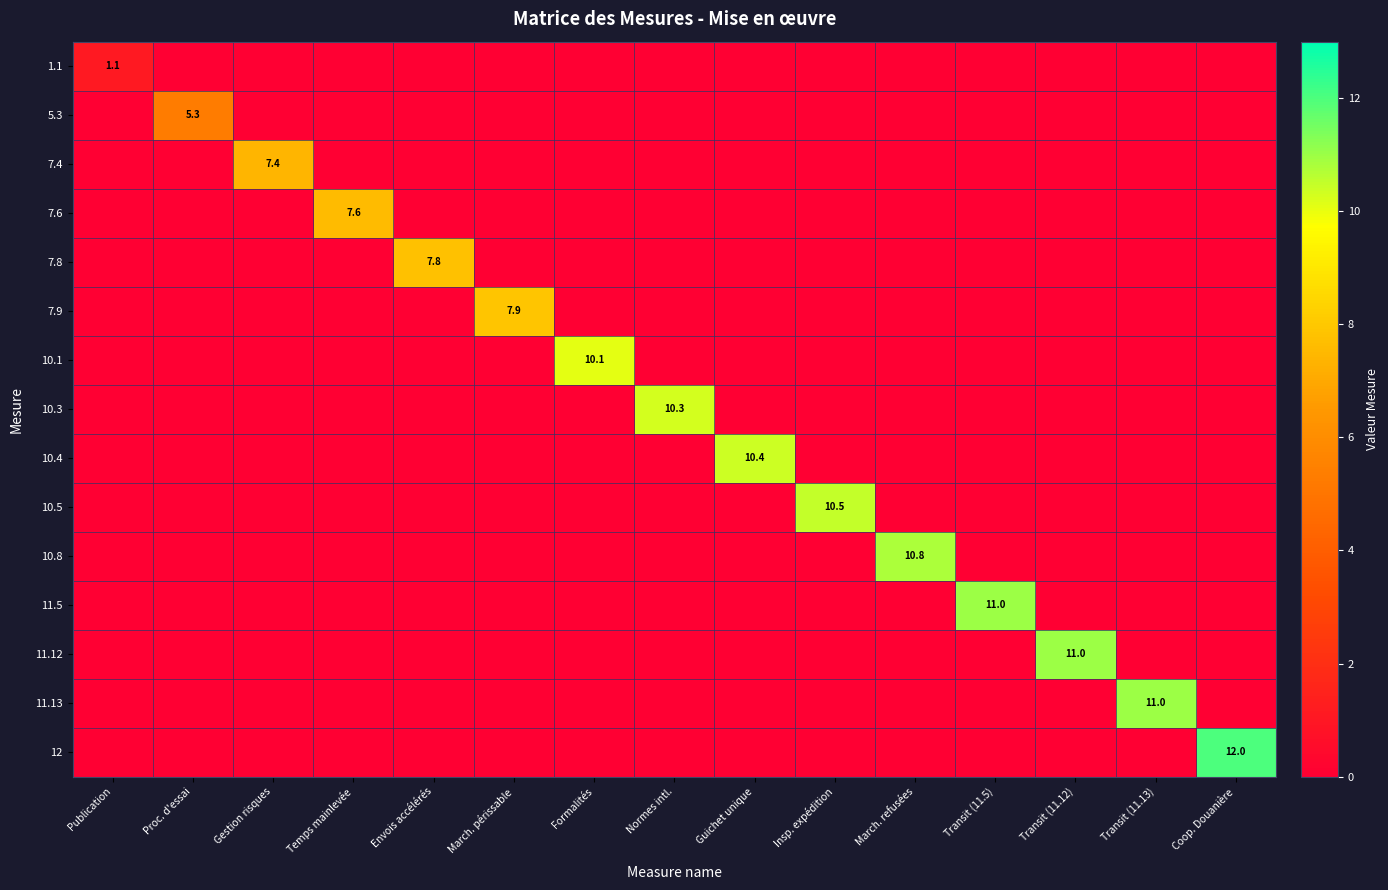

The value of 10.5 at Insp. expédition is 10.5. True or false?

True